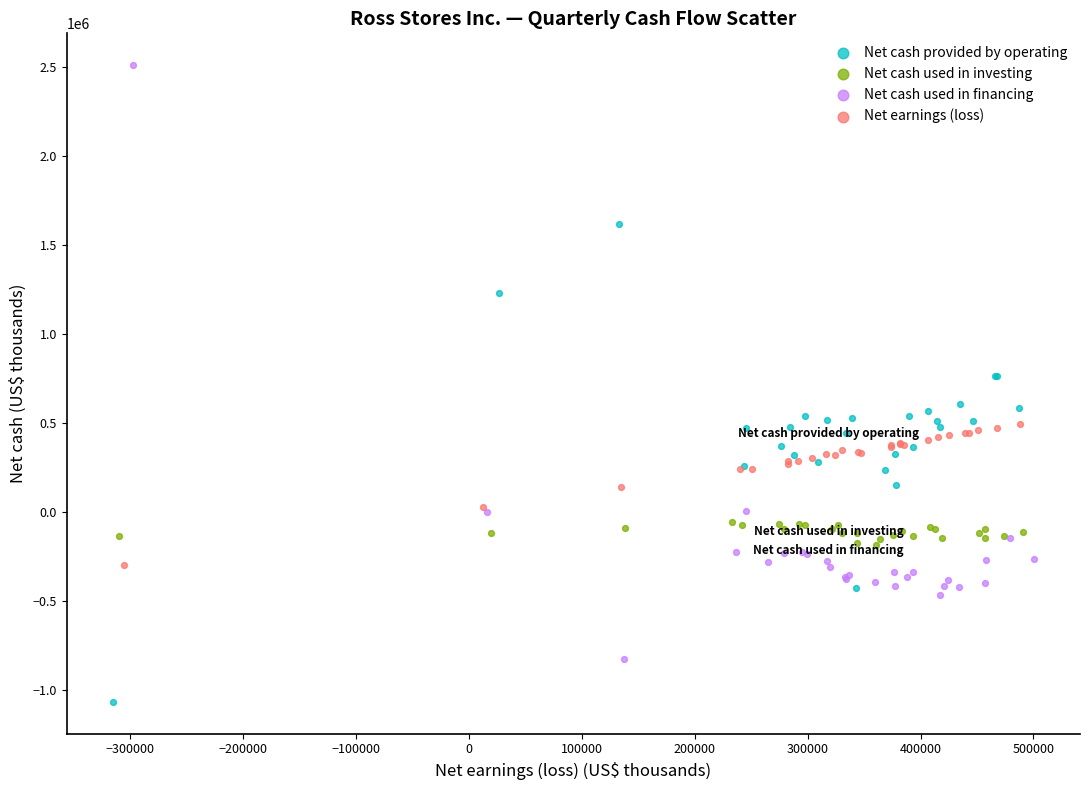

Which series contains the highest Y value?

Net cash used in financing